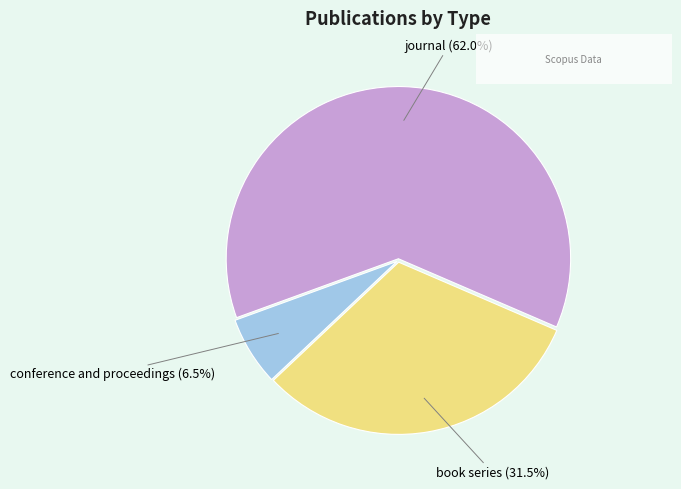

Combined, what portion of the pie is book series and journal?

93.5%